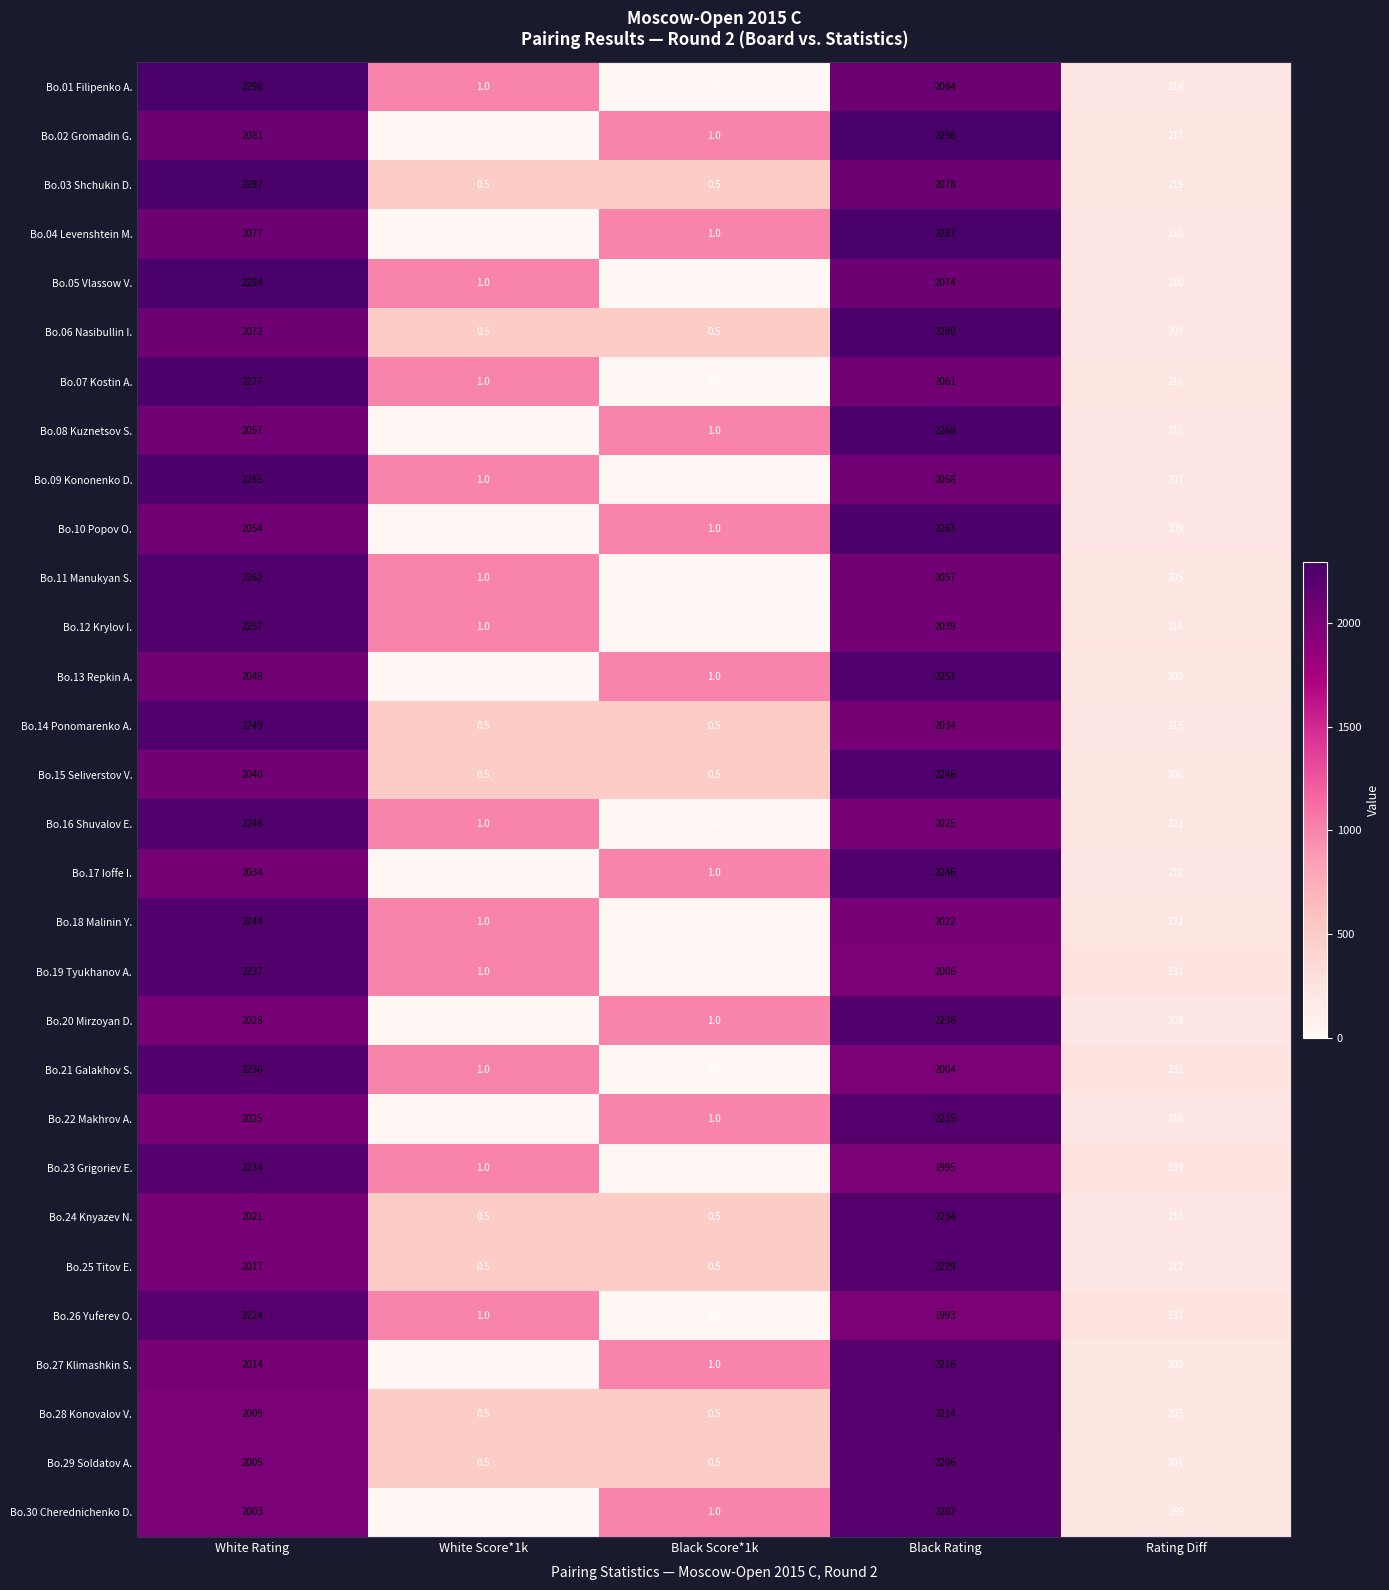

What is the difference between the highest and lowest values at Black Rating?

305.0